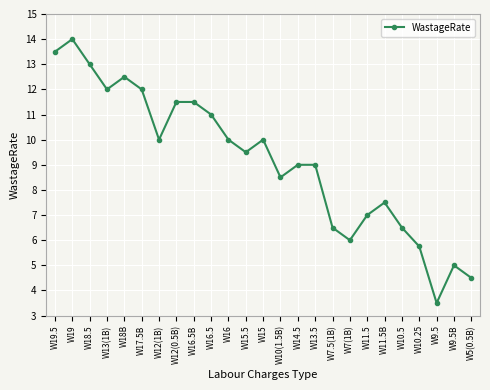

The chart shows a value of 5.0 at W9.5B. True or false?

True